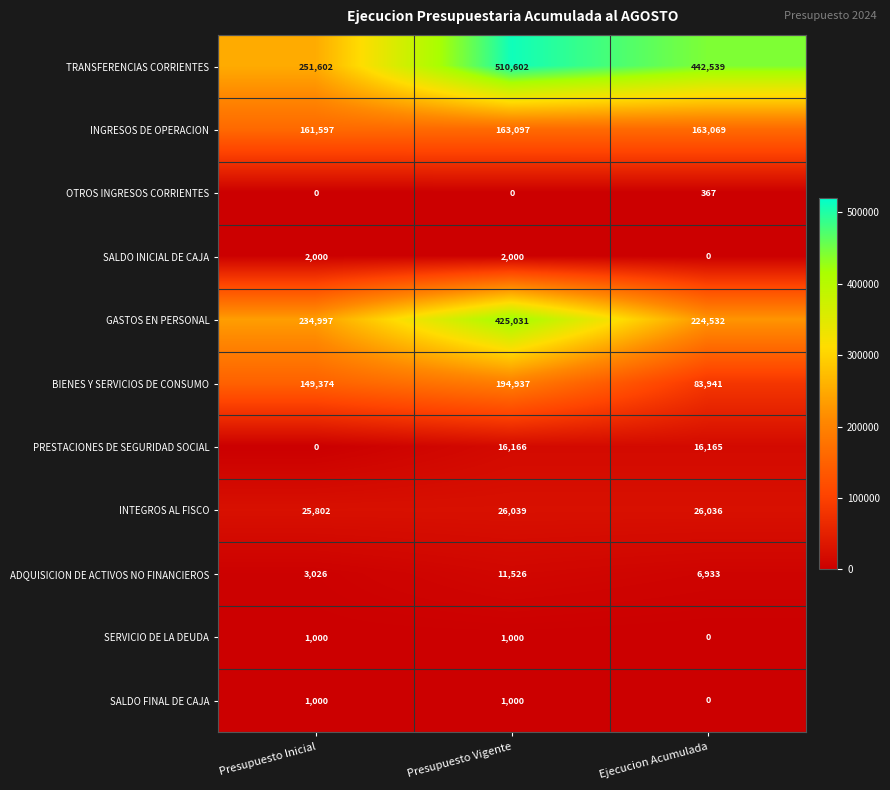

What is the spread (max minus min) of values at Presupuesto Vigente?

510602